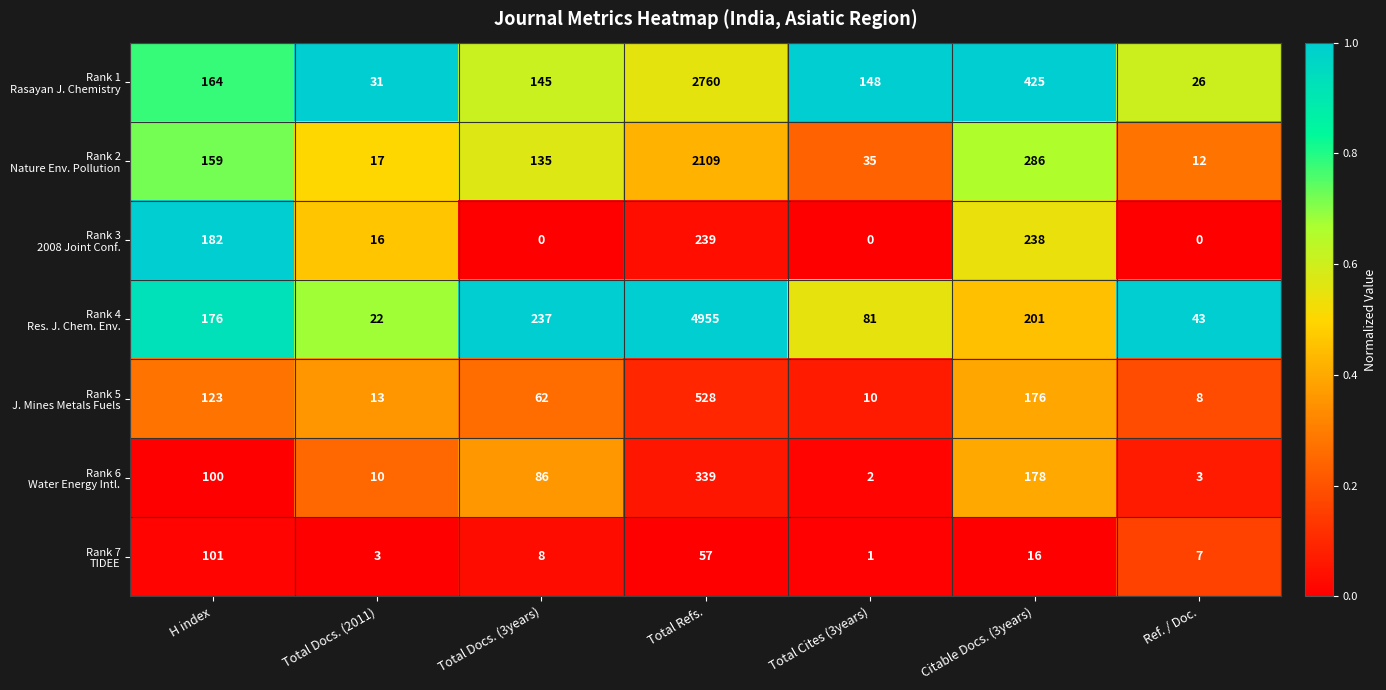

At which category is the sum across all series the highest?

Total Refs.